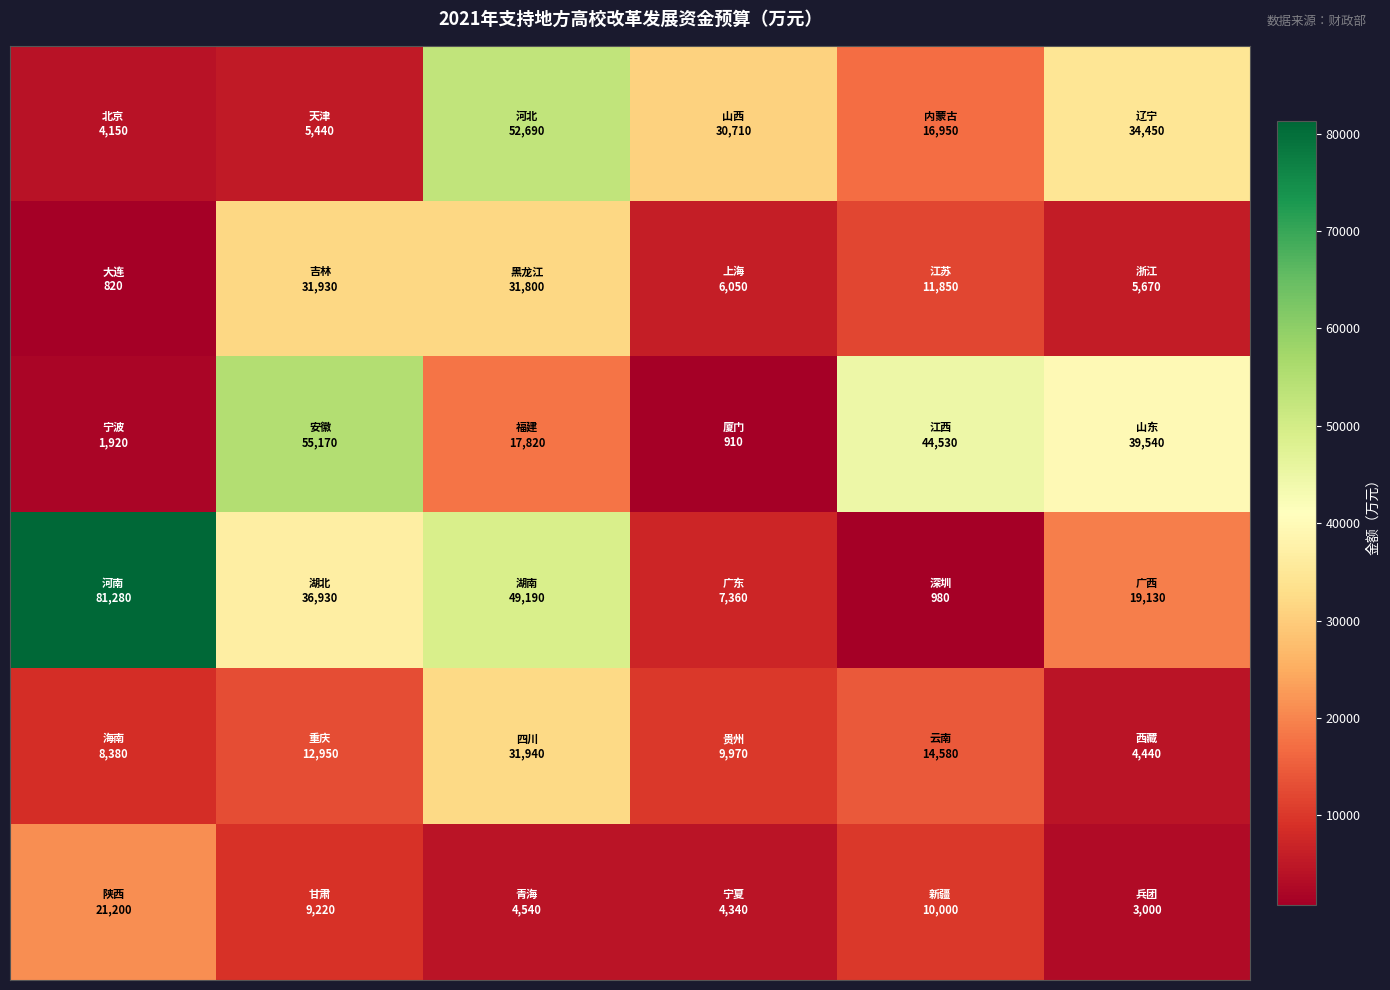

How many categories are shown in the chart?

6